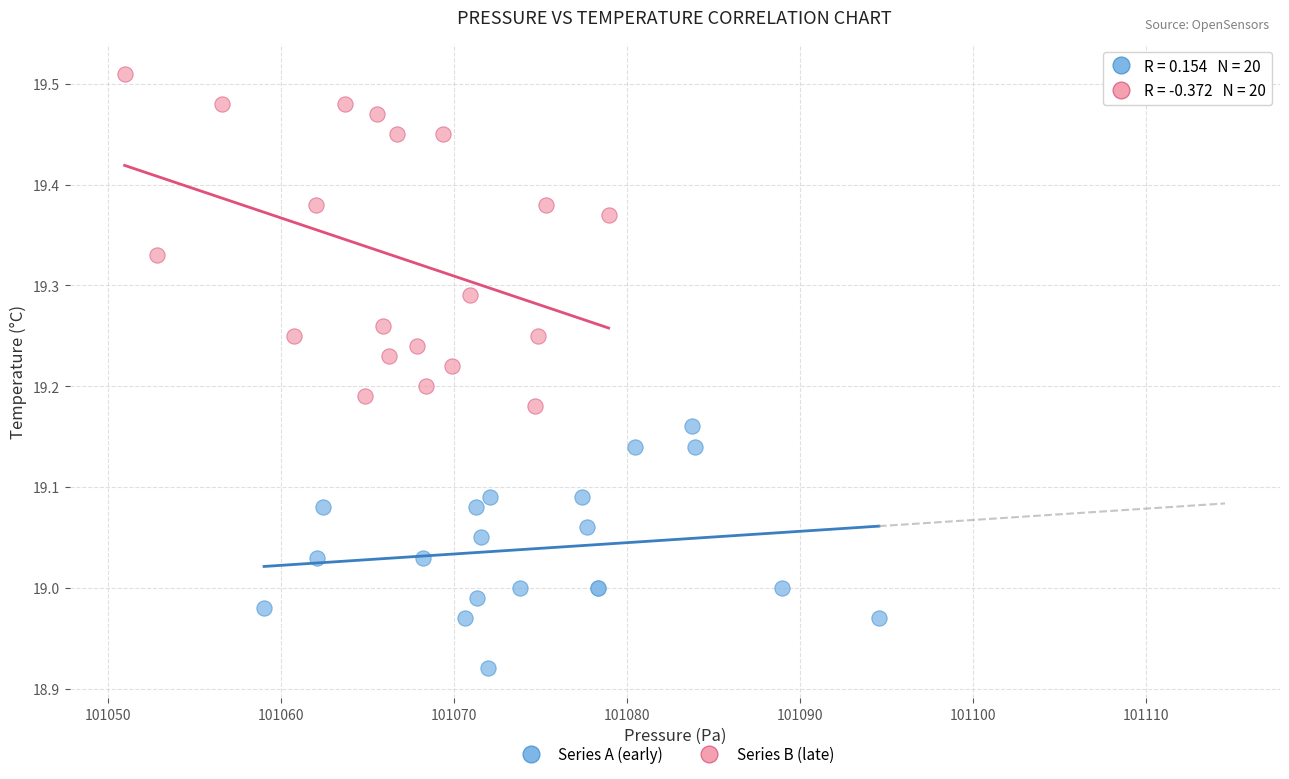

Which series reaches the minimum Y coordinate?

Series A (early)